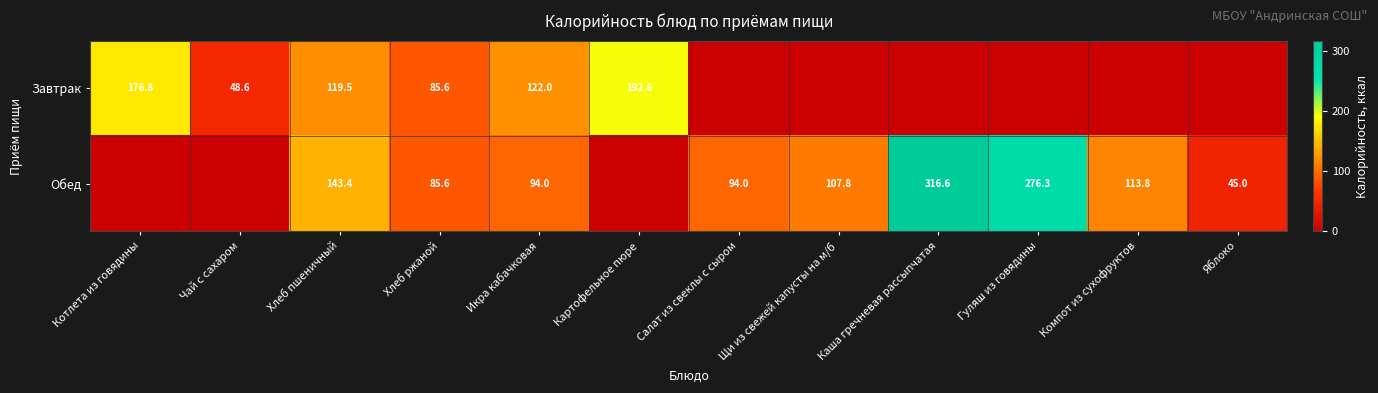

Rank the series at Хлеб пшеничный from lowest to highest value.

Завтрак, Обед